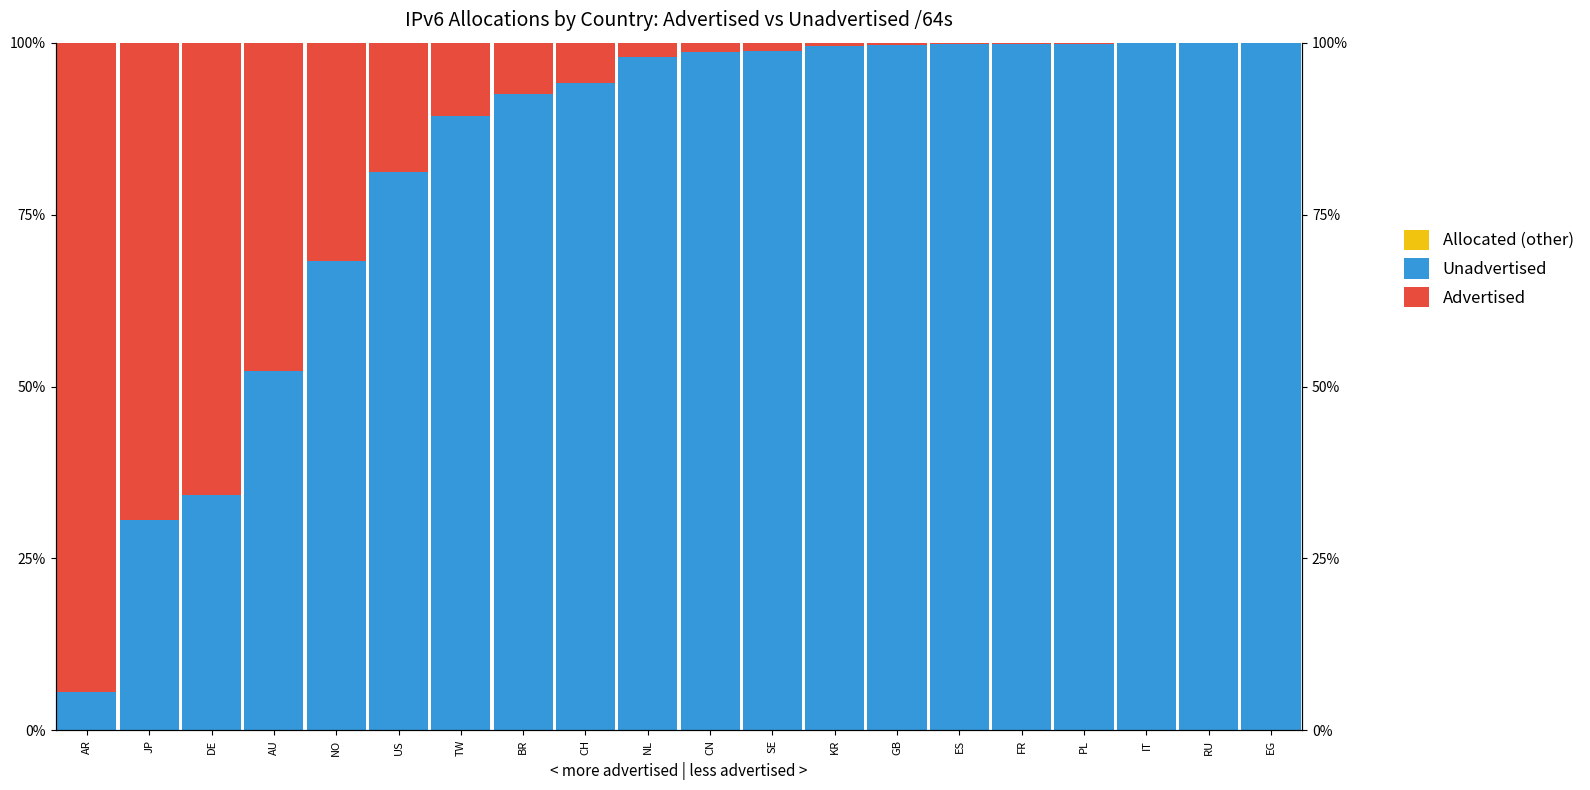

What is the difference between the second highest and second lowest values in the Unadvertised series?

69.3